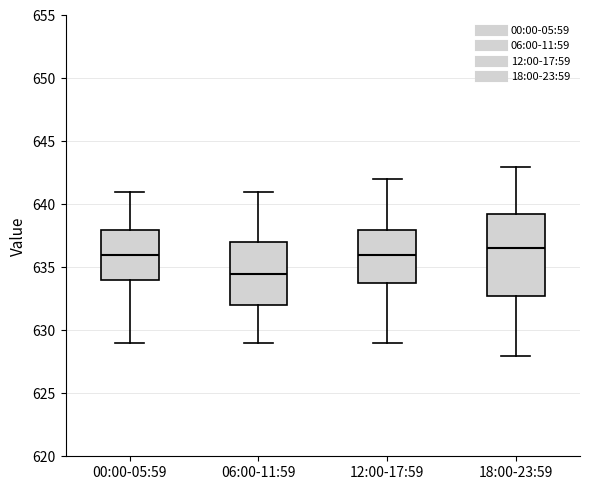

Where does the lower whisker of the box for 12:00-17:59 end on the y-axis? The values are not printed on the chart, so give them approximately, as read against the axis.

629.0